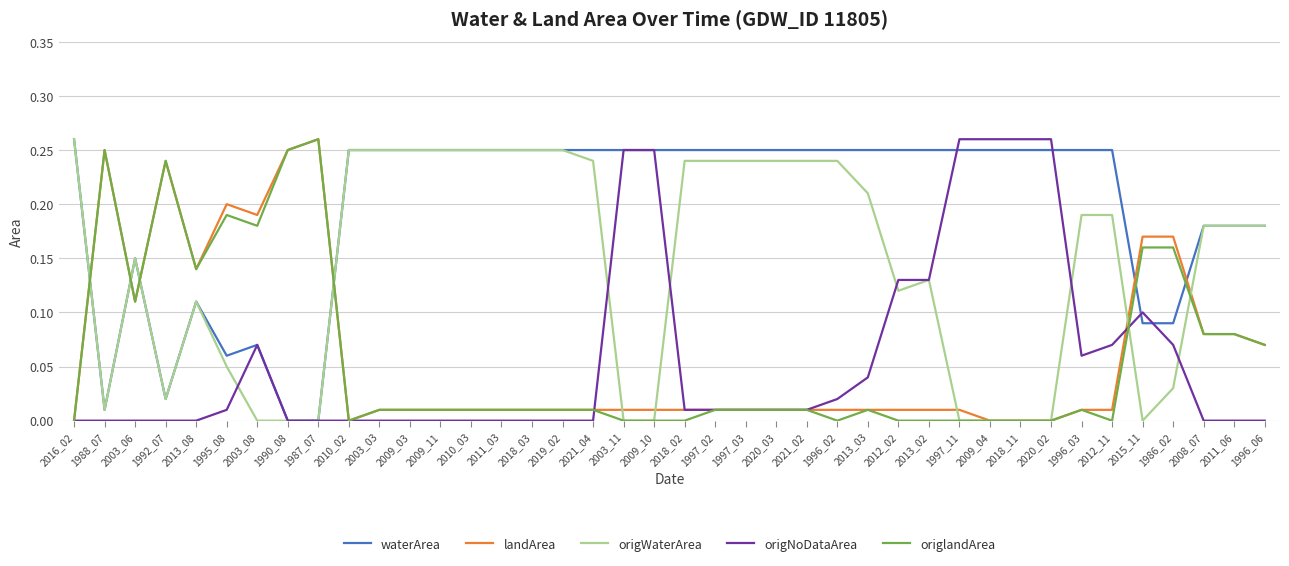

Is the value of landArea at 1996_02 greater than the value of origWaterArea at 2013_02?

No